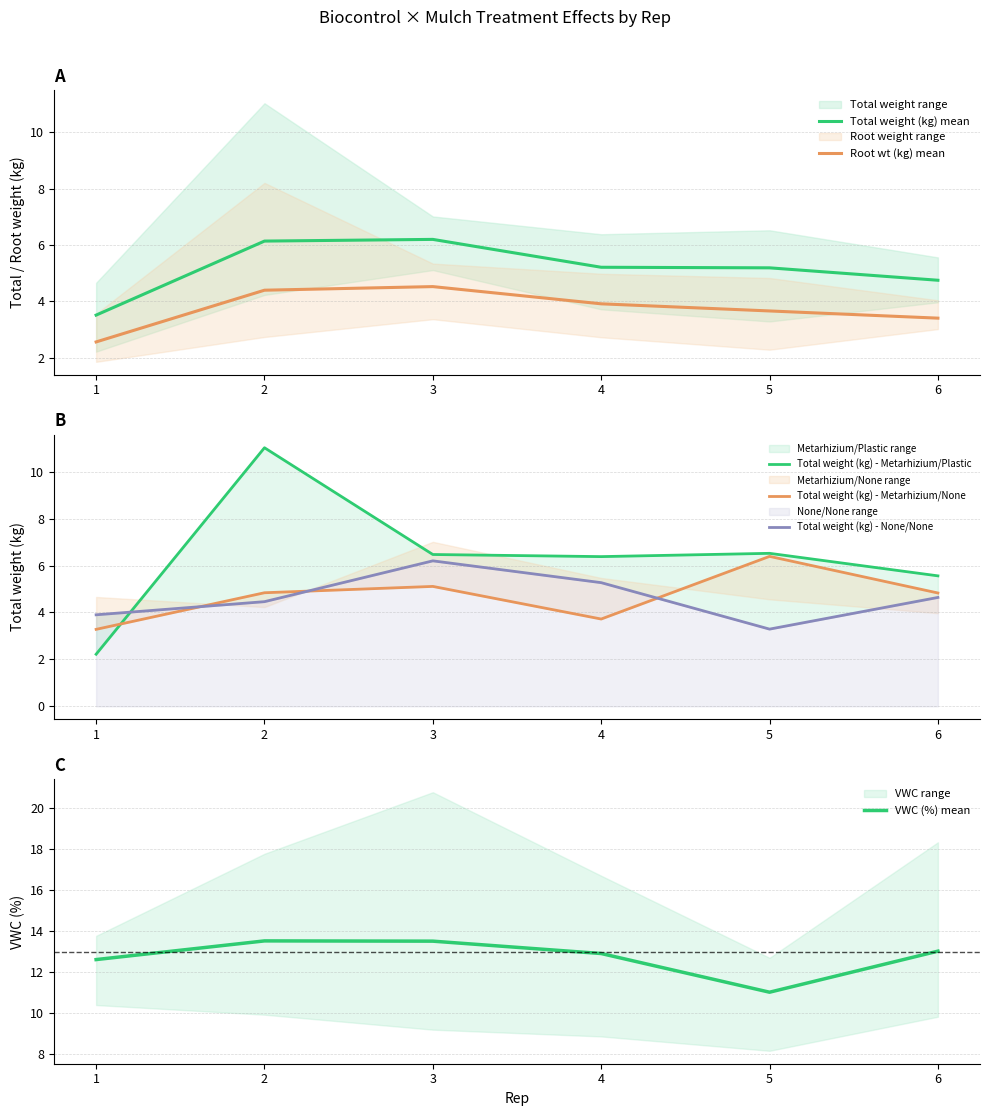

At which label does Total weight (kg) mean reach its minimum?

1